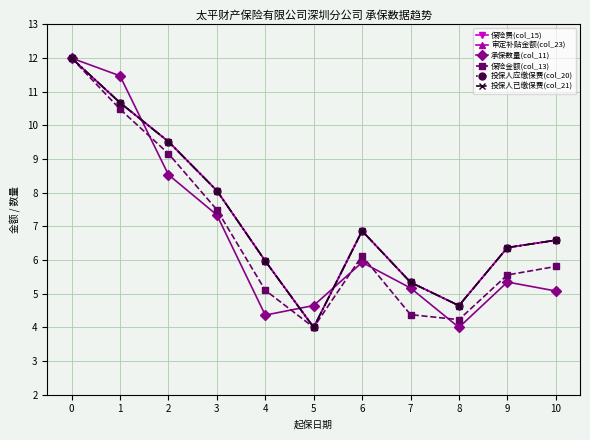

Which has a higher value, 8 or 7?

7